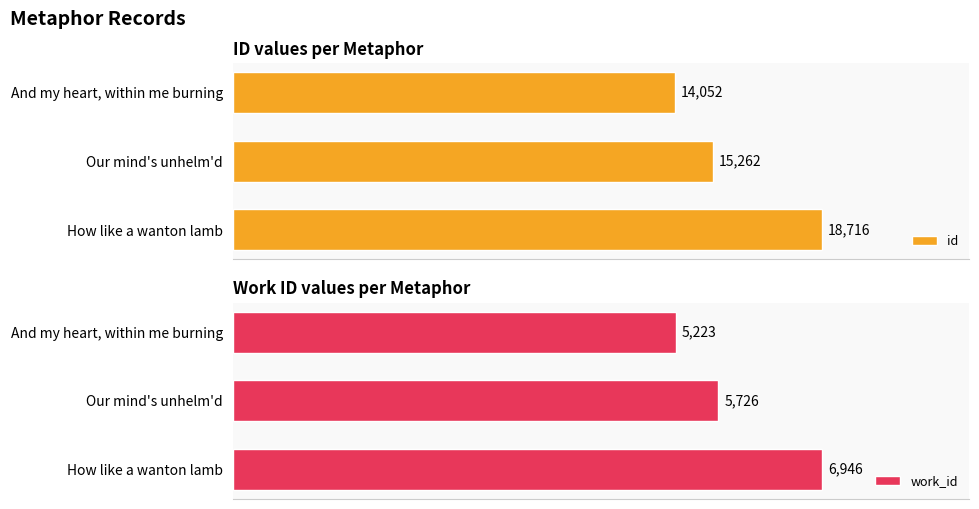

Rank the categories by id value from highest to lowest.

How like a wanton lamb, Our mind's unhelm'd, And my heart, within me burning